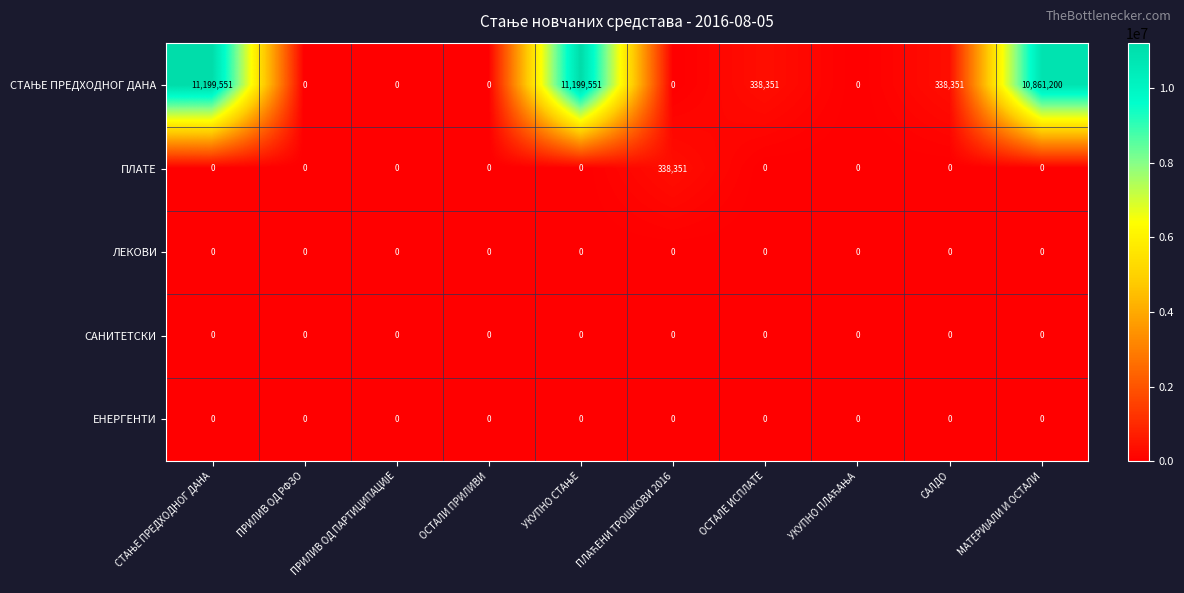

The value of САНИТЕТСКИ at ОСТАЛЕ ИСПЛАТЕ is 0. True or false?

True